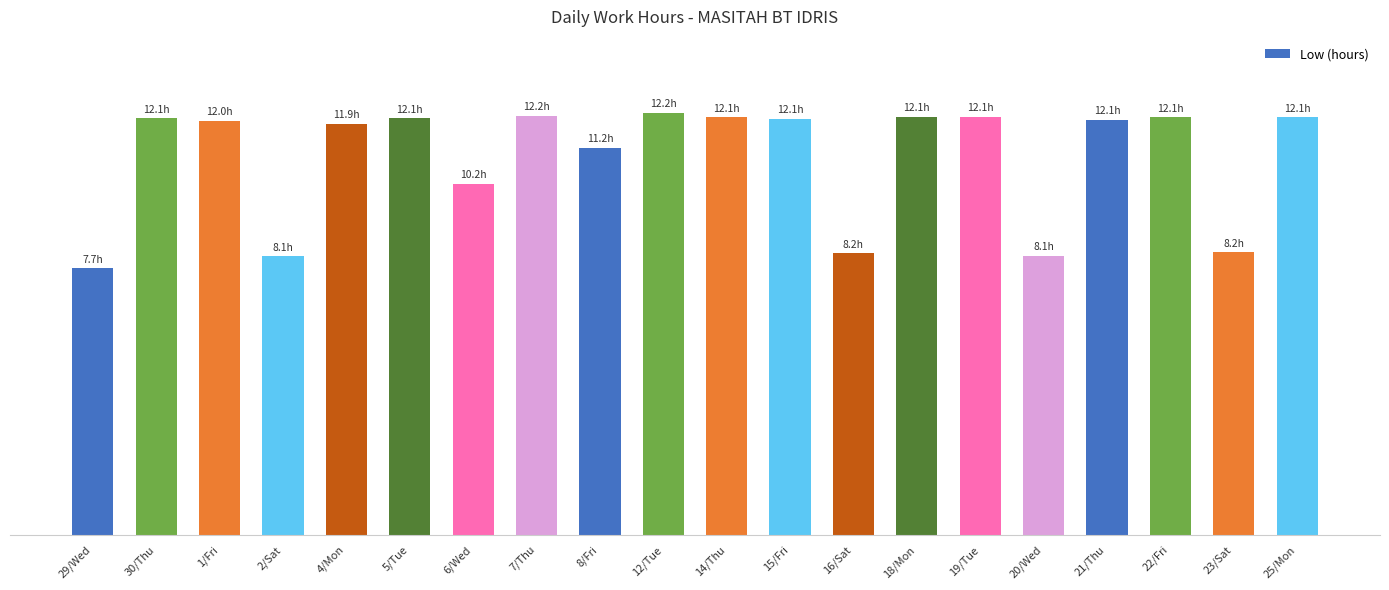

Which category has the lowest value across all series?

29/Wed